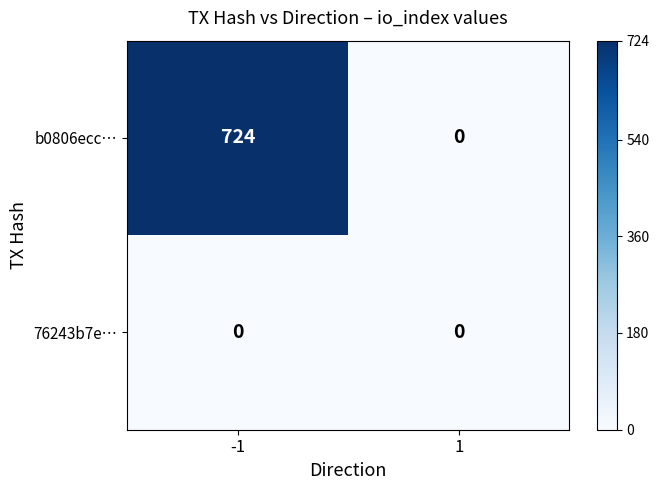

True or false: 76243b7e… has a value of 0 at 1.

True